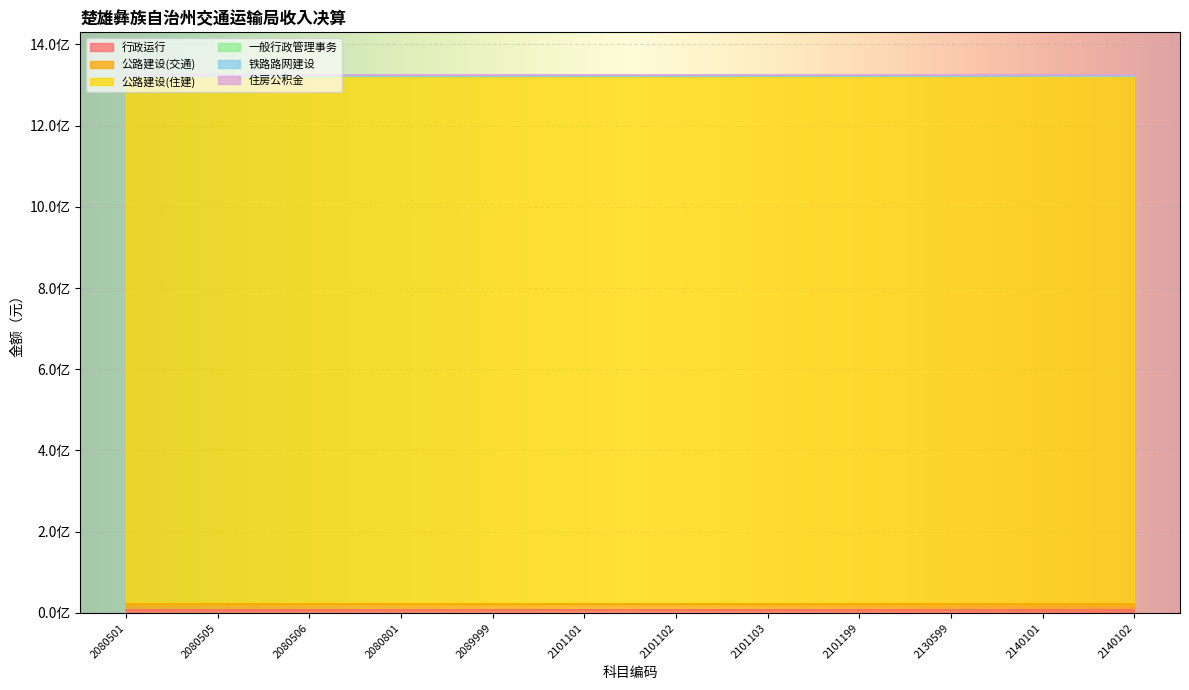

Reading left to right, extract all data points from this chart.

行政运行: 8241290.3	8241290.3	8241290.3	8241290.3	8241290.3	8241290.3	8241290.3	8241290.3	8241290.3	8241290.3	8241290.3	8241290.3
公路建设(交通): 12662800.0	12662800.0	12662800.0	12662800.0	12662800.0	12662800.0	12662800.0	12662800.0	12662800.0	12662800.0	12662800.0	12662800.0
公路建设(住建): 1300000000.0	1300000000.0	1300000000.0	1300000000.0	1300000000.0	1300000000.0	1300000000.0	1300000000.0	1300000000.0	1300000000.0	1300000000.0	1300000000.0
一般行政管理事务: 1332661.7	1332661.7	1332661.7	1332661.7	1332661.7	1332661.7	1332661.7	1332661.7	1332661.7	1332661.7	1332661.7	1332661.7
铁路路网建设: 1020000.0	1020000.0	1020000.0	1020000.0	1020000.0	1020000.0	1020000.0	1020000.0	1020000.0	1020000.0	1020000.0	1020000.0
住房公积金: 707350.0	707350.0	707350.0	707350.0	707350.0	707350.0	707350.0	707350.0	707350.0	707350.0	707350.0	707350.0